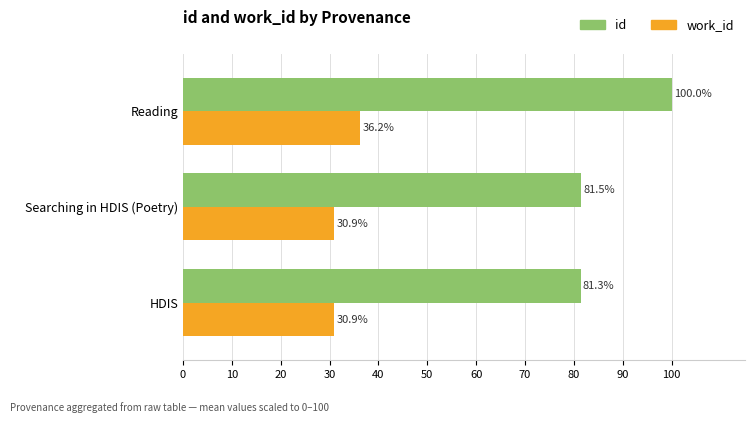

What is the difference between the maximum and minimum values in the id series?

18.7